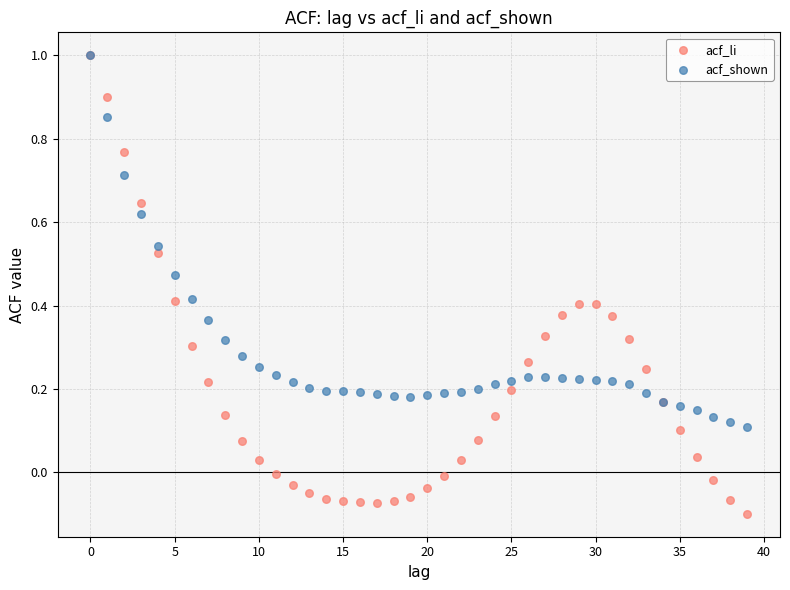

What are all the series names shown in the legend?

acf_li, acf_shown